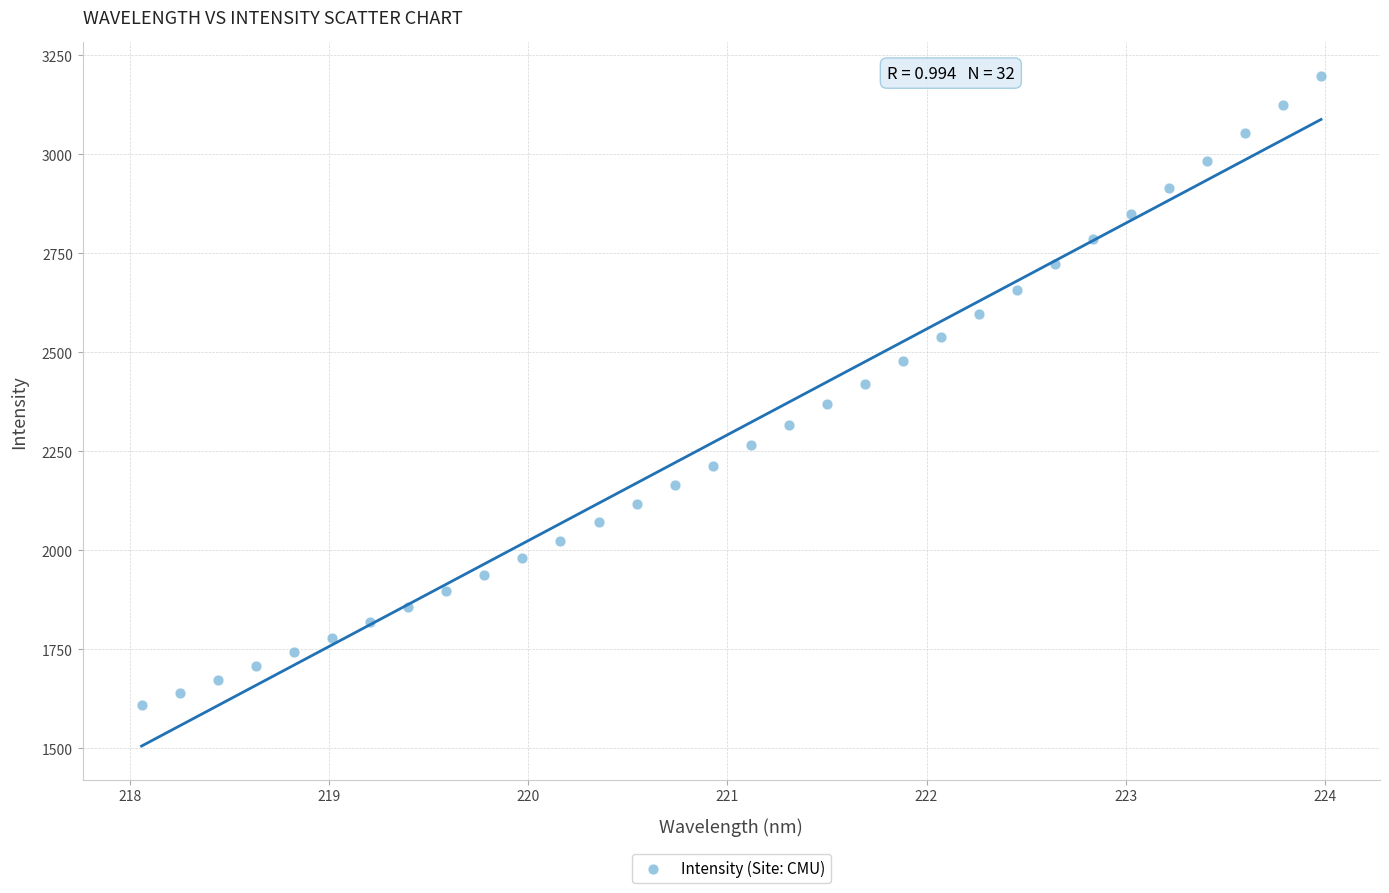

What is the range of X values (max minus min)?

5.9